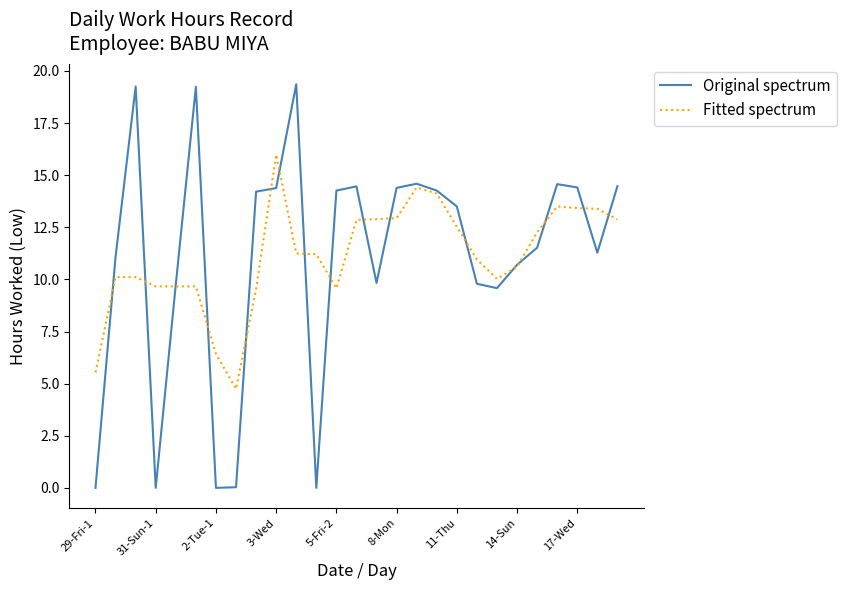

Rank the series by their maximum value, from highest to lowest.

Original spectrum, Fitted spectrum